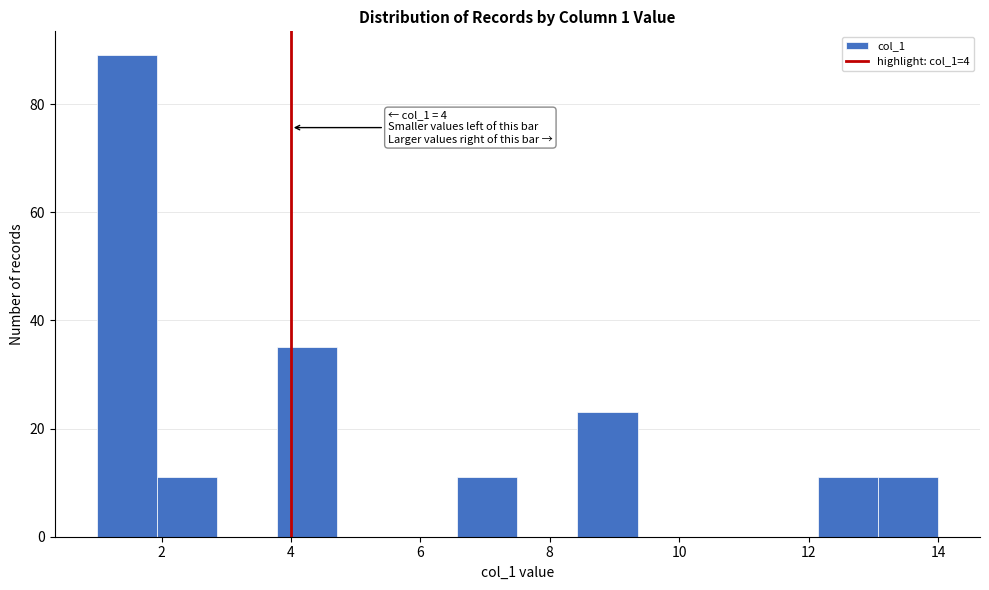

Over which range of the x-axis is the bar tallest?

1.0 to 2.0